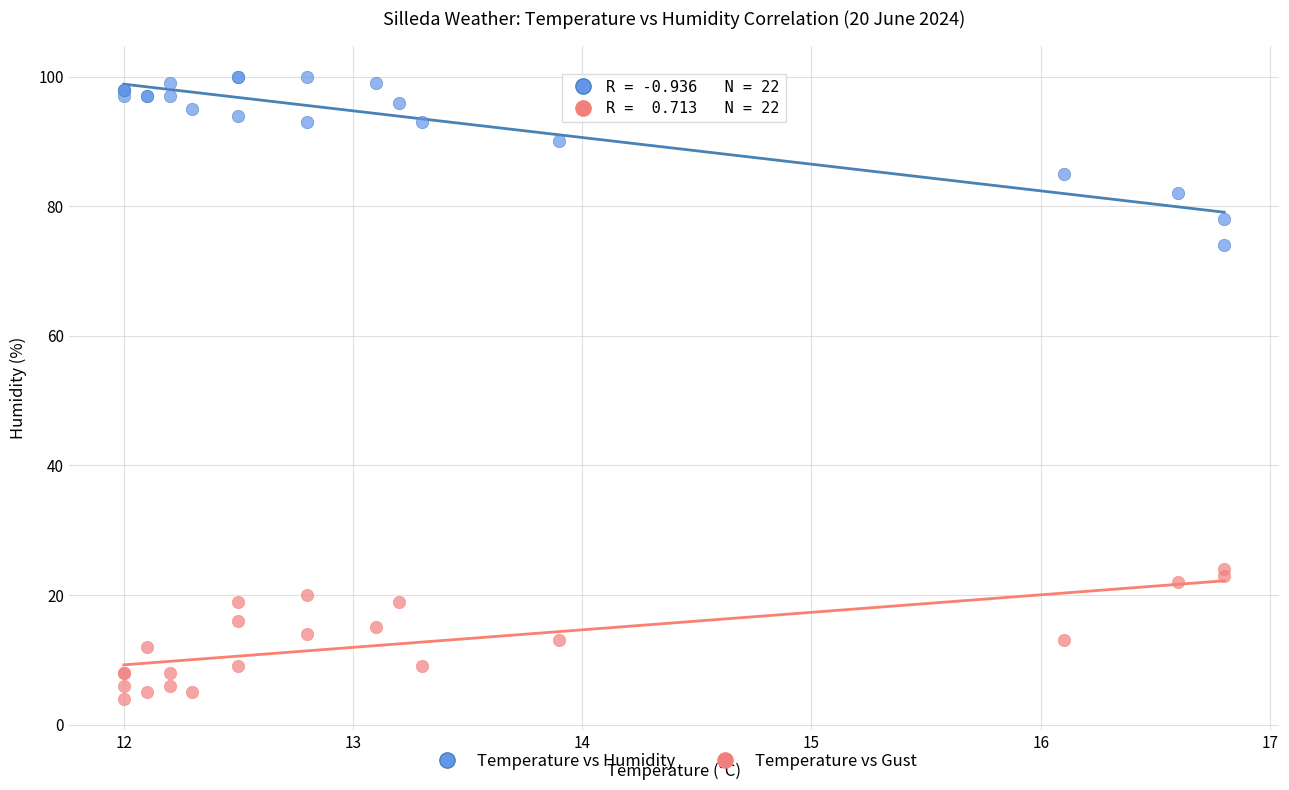

Across all series, what Y value is closest to 52?

74